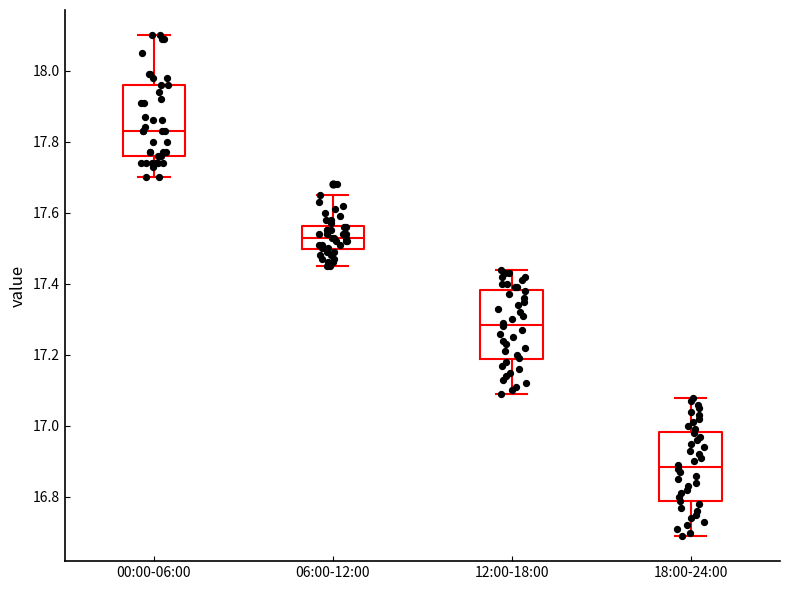

Which box has the lowest median line?

18:00-24:00